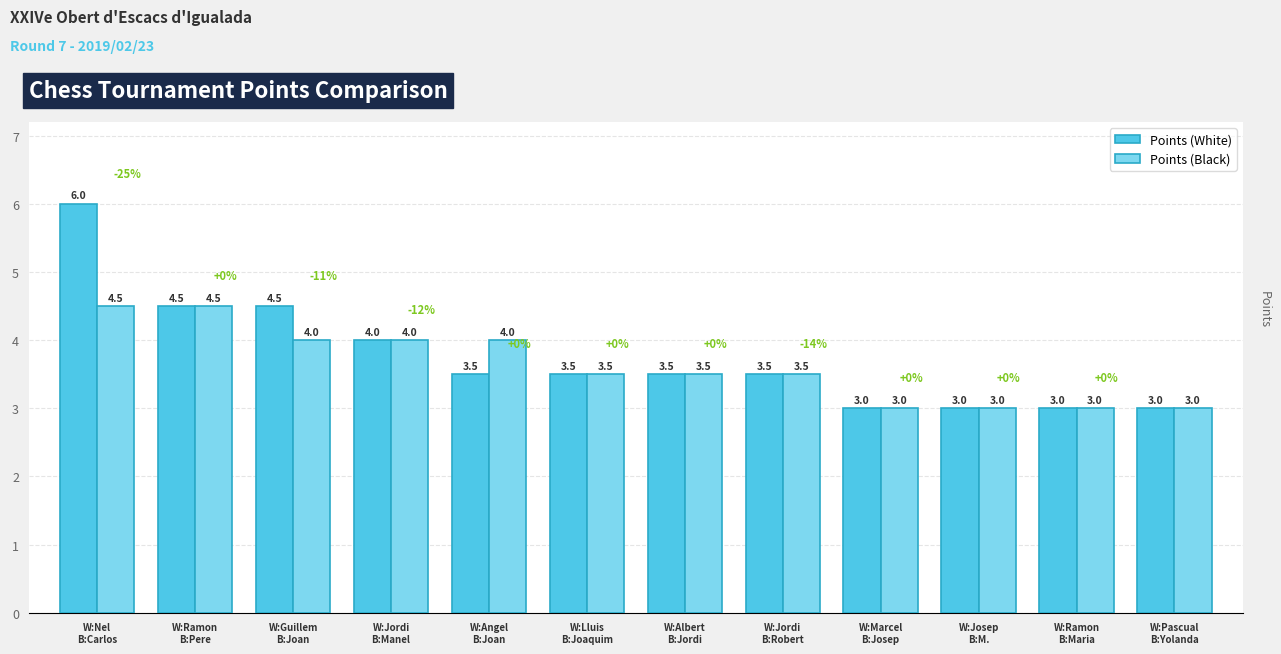

Is it true that Points (White) equals 6.5 at W:Jordi
B:Manel?

False